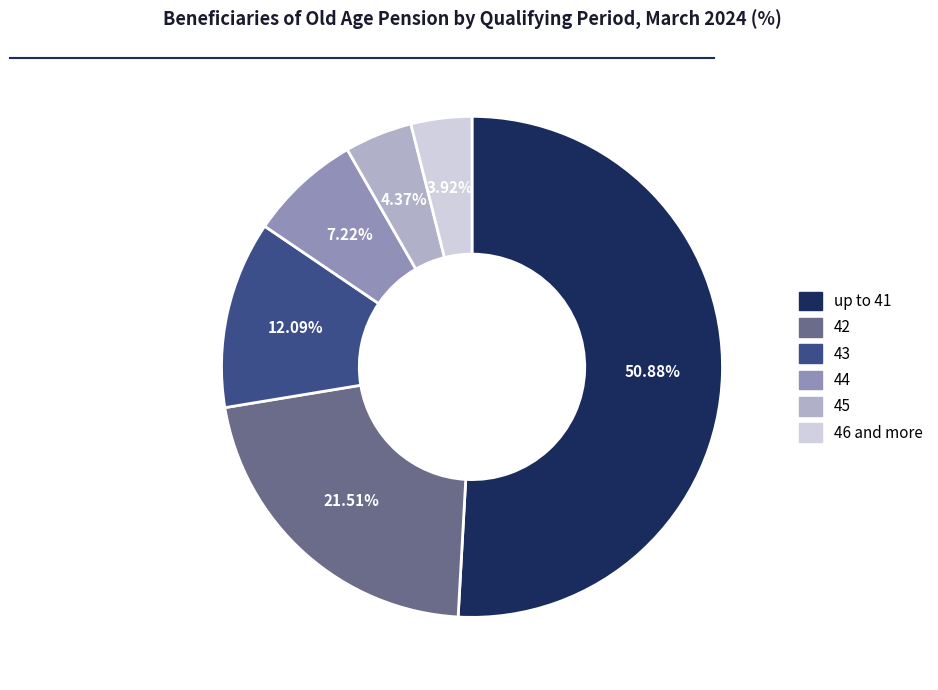

To the nearest percent, what is the average slice percentage?

17%